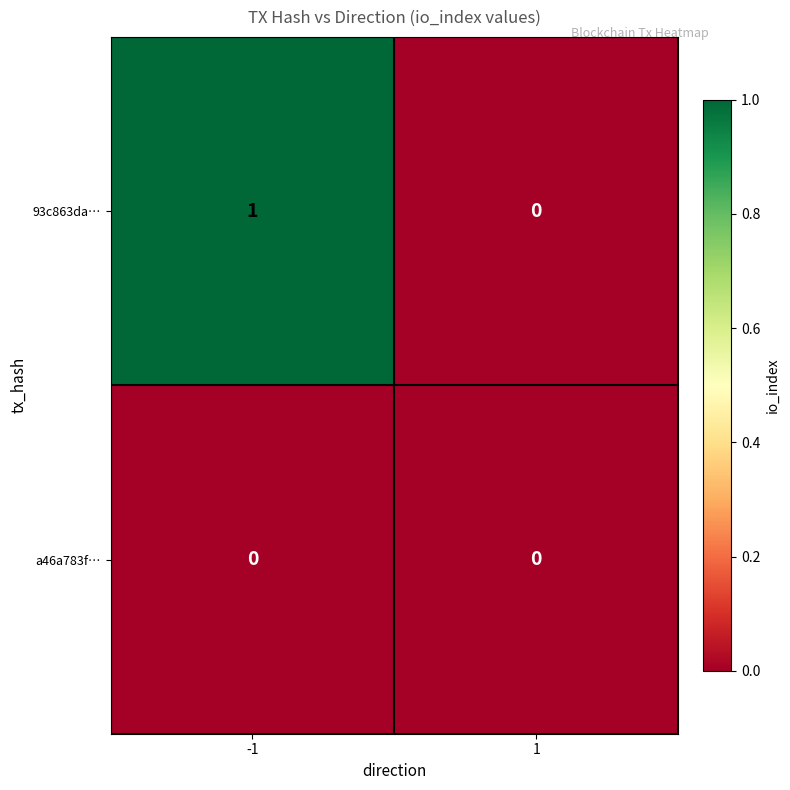

Reading left to right, transcribe all the data shown in this chart.

93c863da…: -1=1	1=0
a46a783f…: -1=0	1=0